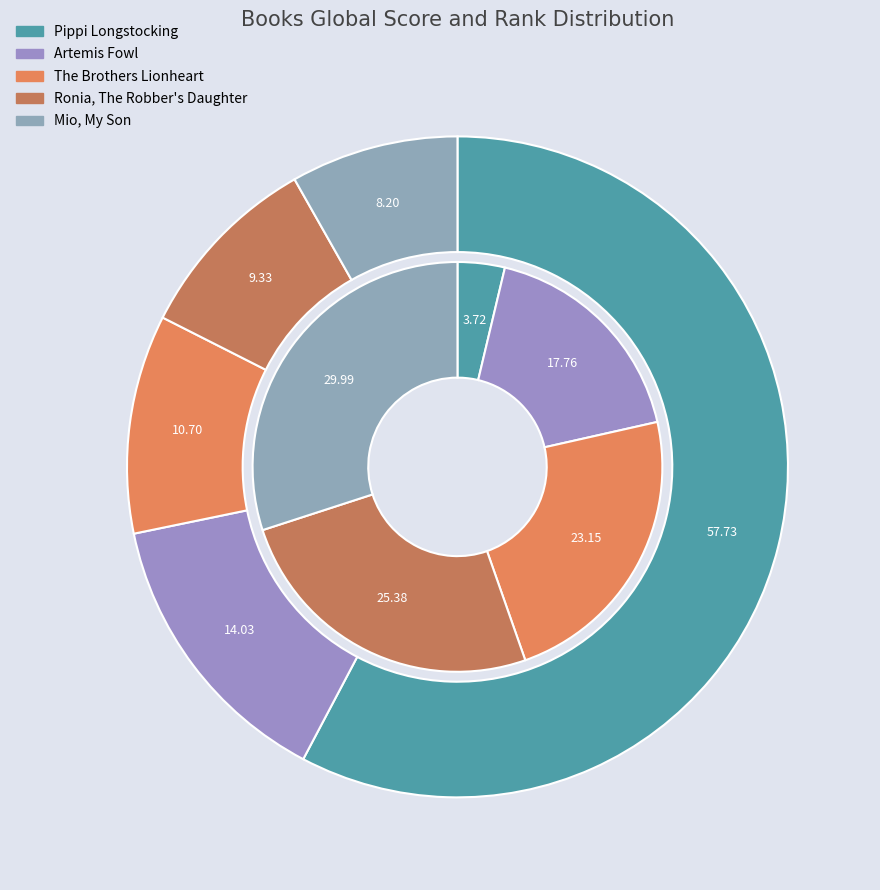

At Artemis Fowl, list the series in order from smallest to largest.

Global Score, Global Rank